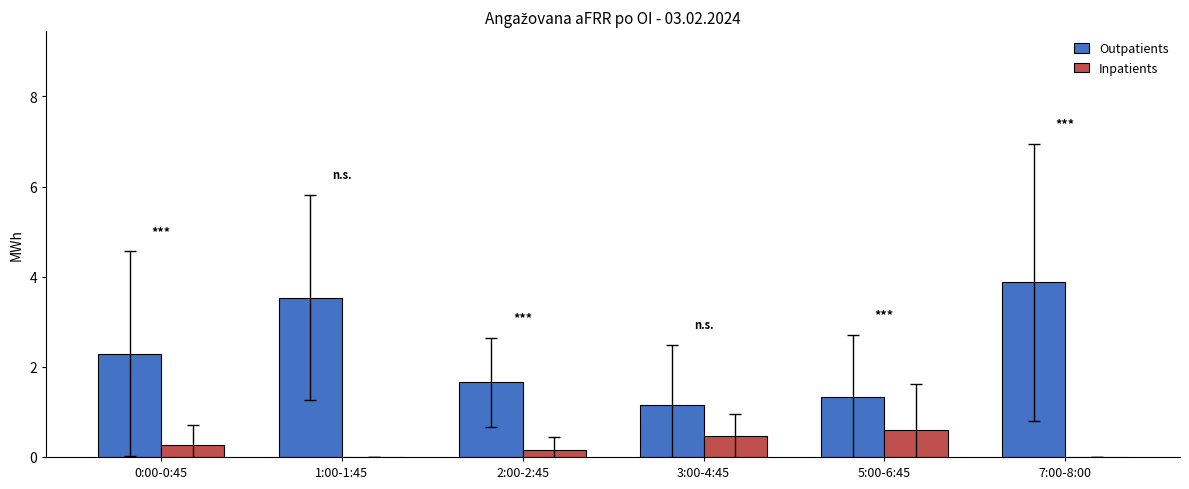

Reading left to right, list all the values displayed in this chart.

Outpatients: 2.3	3.5	1.7	1.1	1.3	3.9
Inpatients: 0.3	0.0	0.2	0.5	0.6	0.0